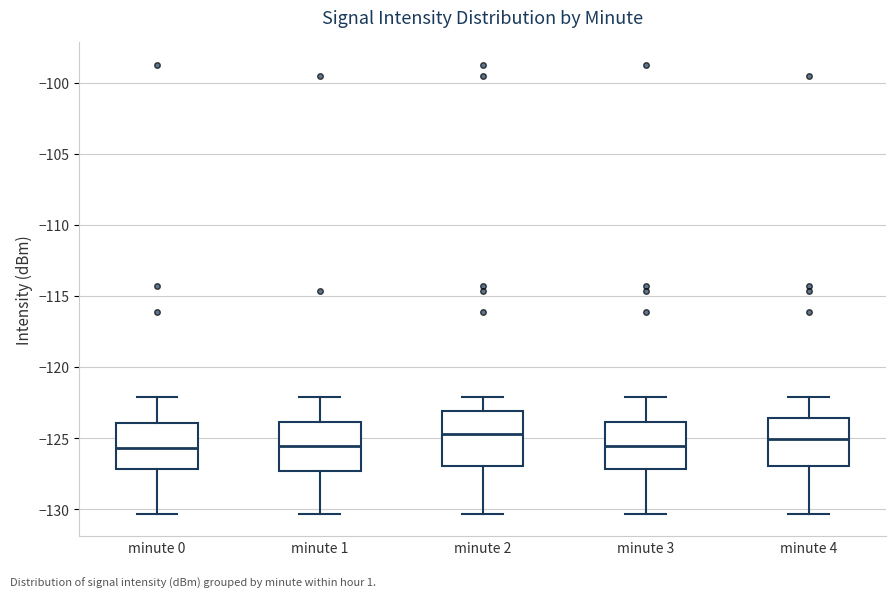

Where does the upper whisker of the box for minute 4 end on the y-axis? The values are not printed on the chart, so give them approximately, as read against the axis.

-122.0